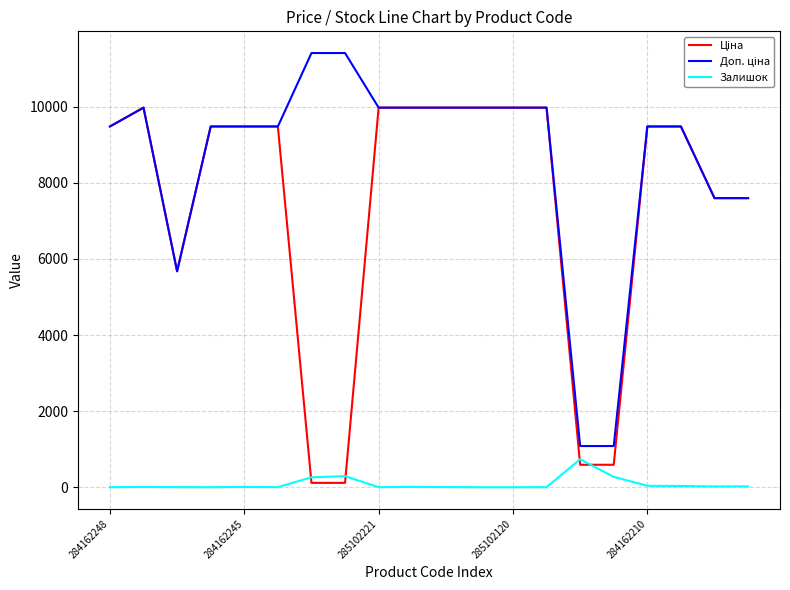

Is this an area chart (filled region under the line)?

No